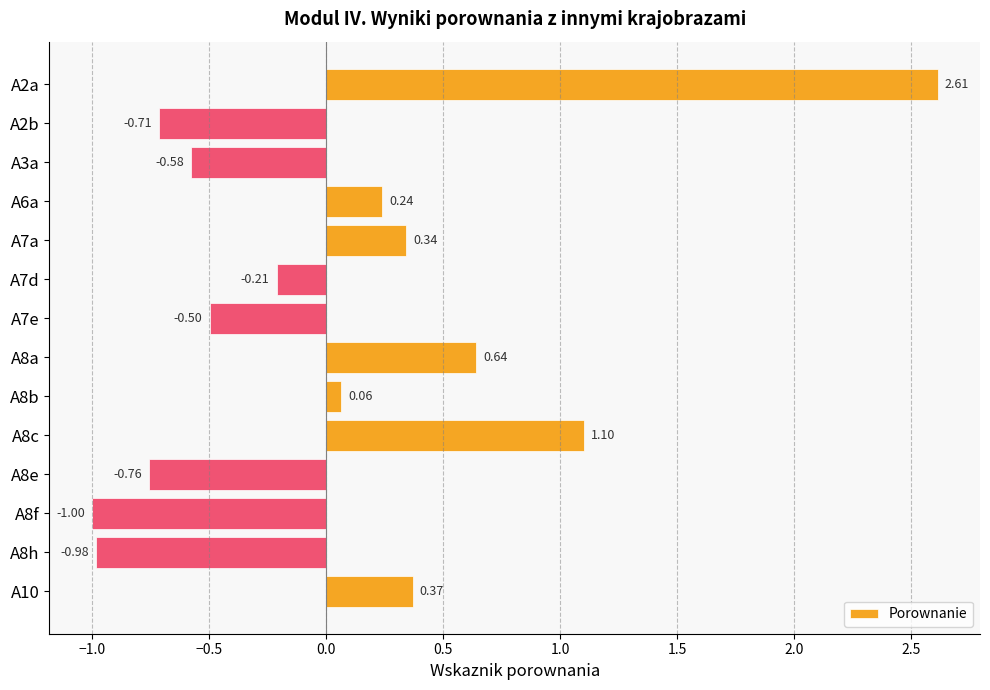

Between A8c and A2a, which is larger?

A2a